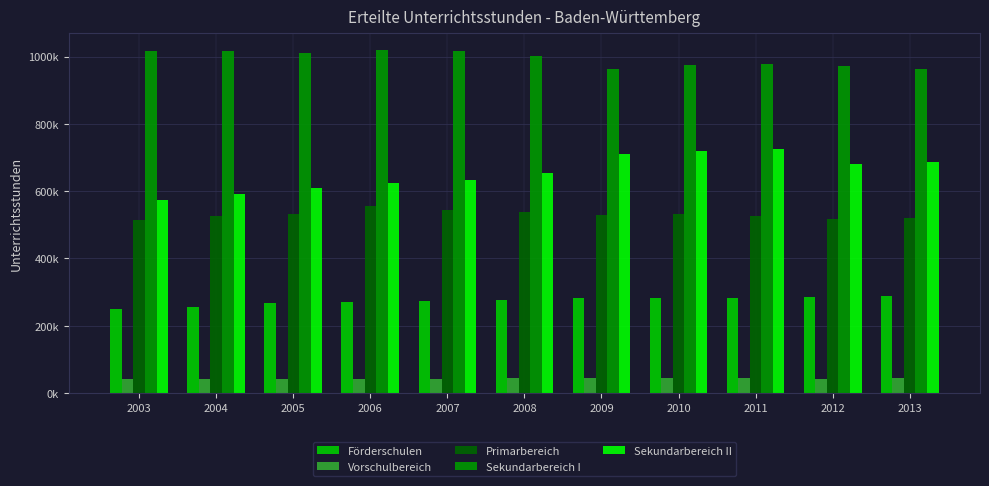

Does the chart contain stacked bars?

No